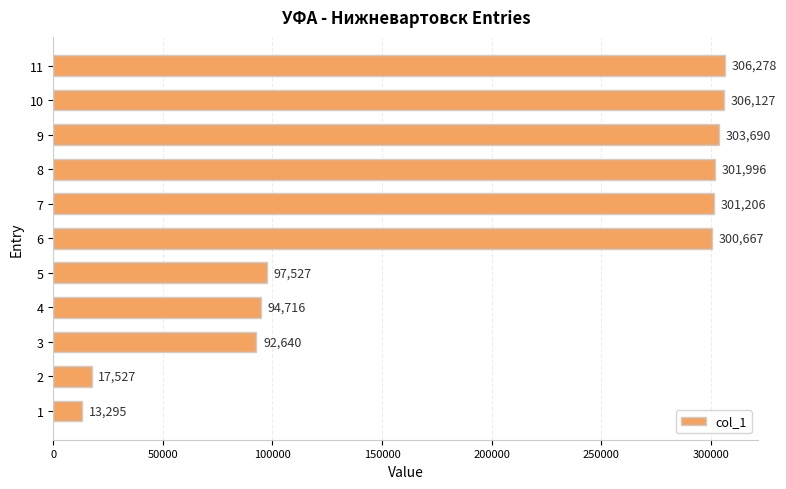

The chart shows a value of 303690 at 9. True or false?

True